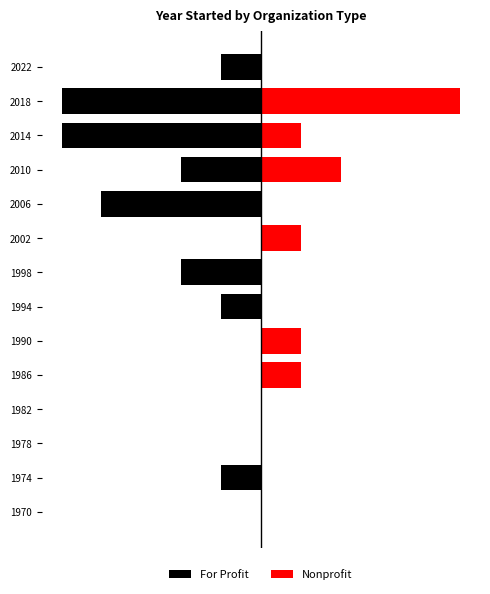

Is the value of For Profit at 1978 greater than the value of Nonprofit at 1970?

No